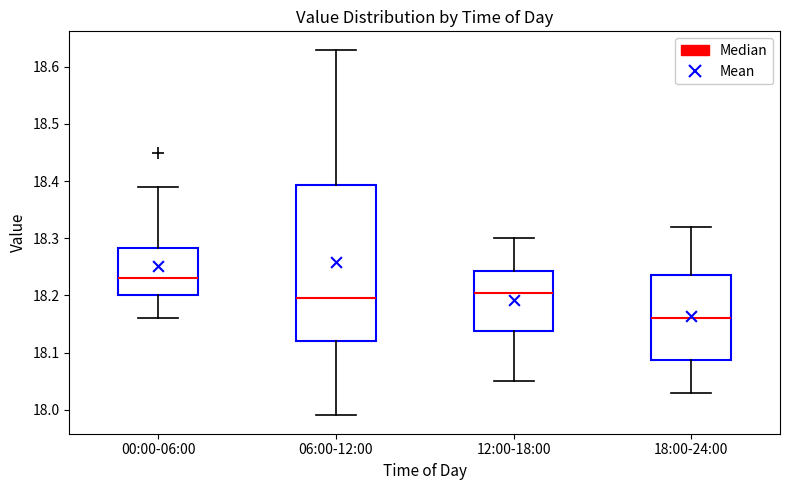

Comparing the boxes themselves (not the whiskers), which one is the tallest?

06:00-12:00